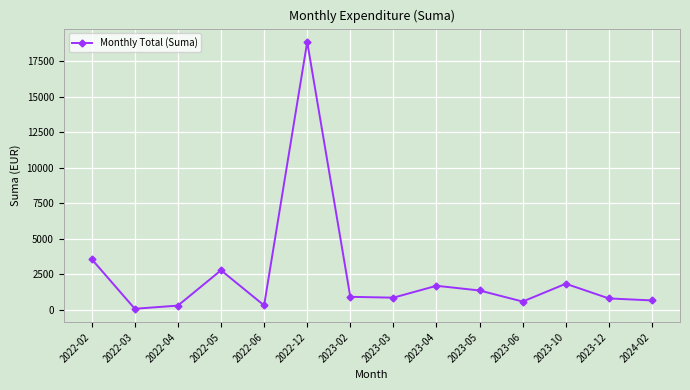

How many data points are less than 912?

7